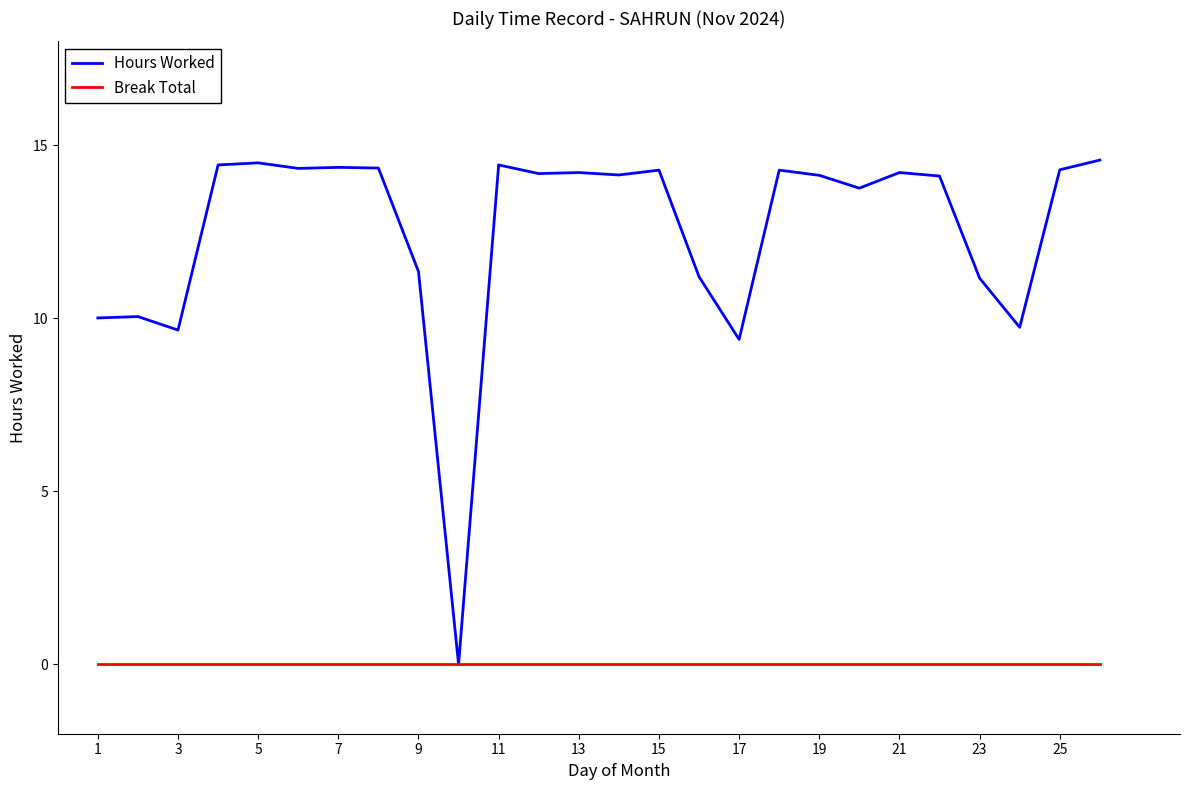

Which series has the widest spread of values?

Hours Worked